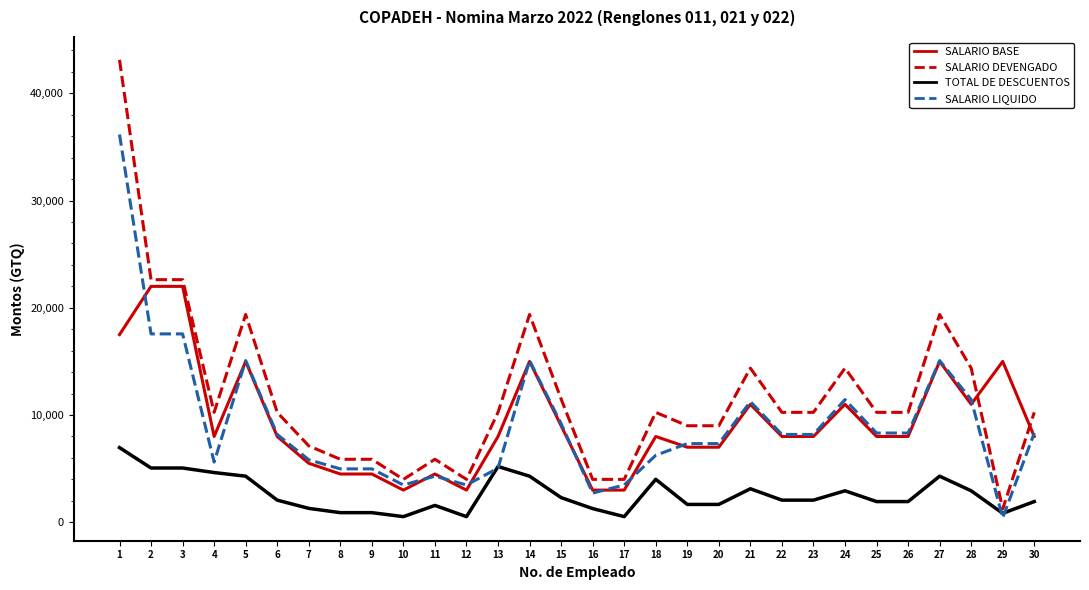

True or false: SALARIO DEVENGADO has a value of 10250.0 at 30.

True